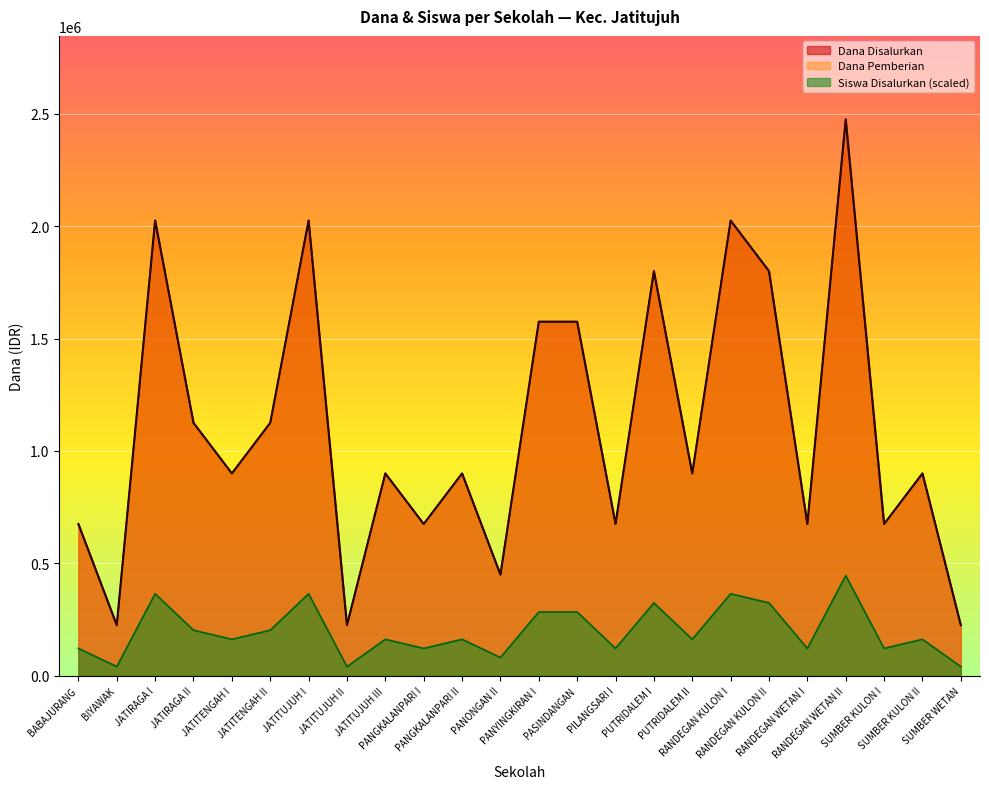

Where is Dana Disalurkan nearest to the value 1350000?

JATIRAGA II